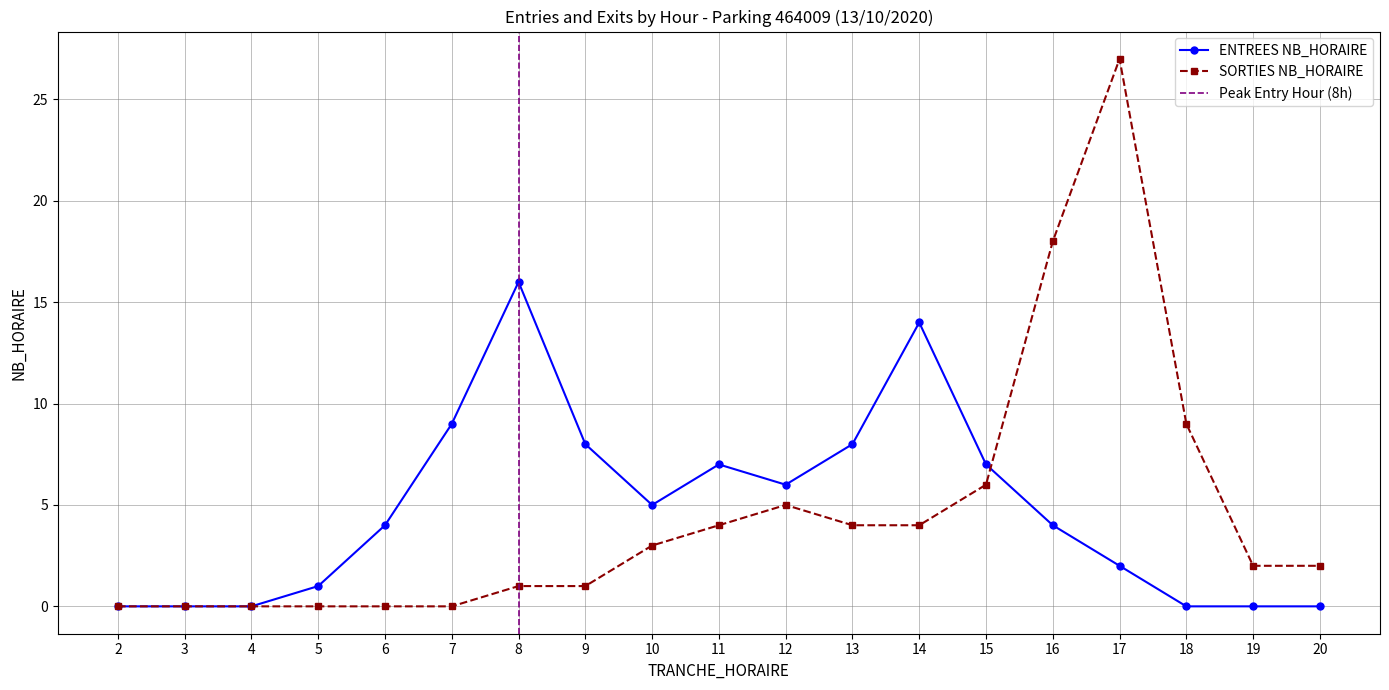

What is the value of the SORTIES NB_HORAIRE point at the 12th from the left?

4